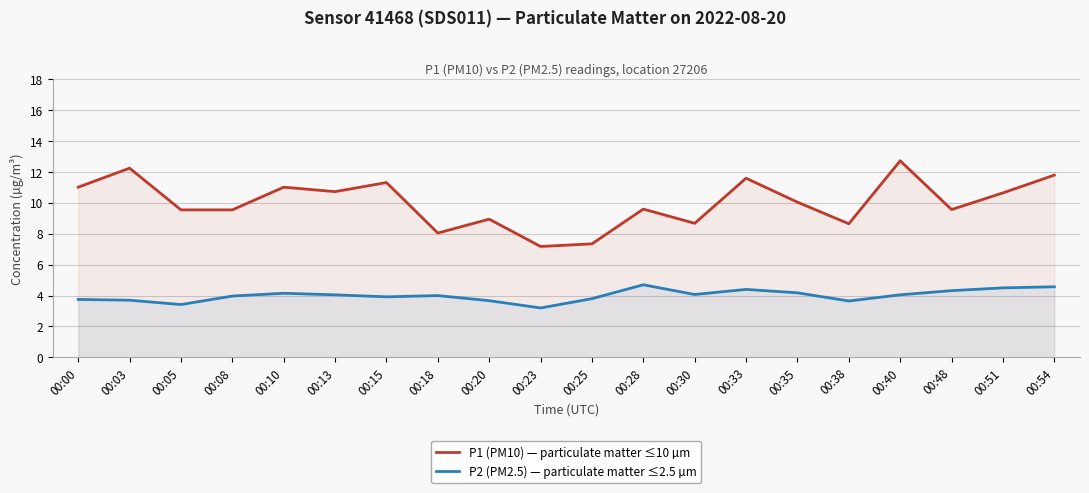

What is the difference between the P1 (PM10) — particulate matter ≤10 µm values at 00:10 and 00:40?

1.7